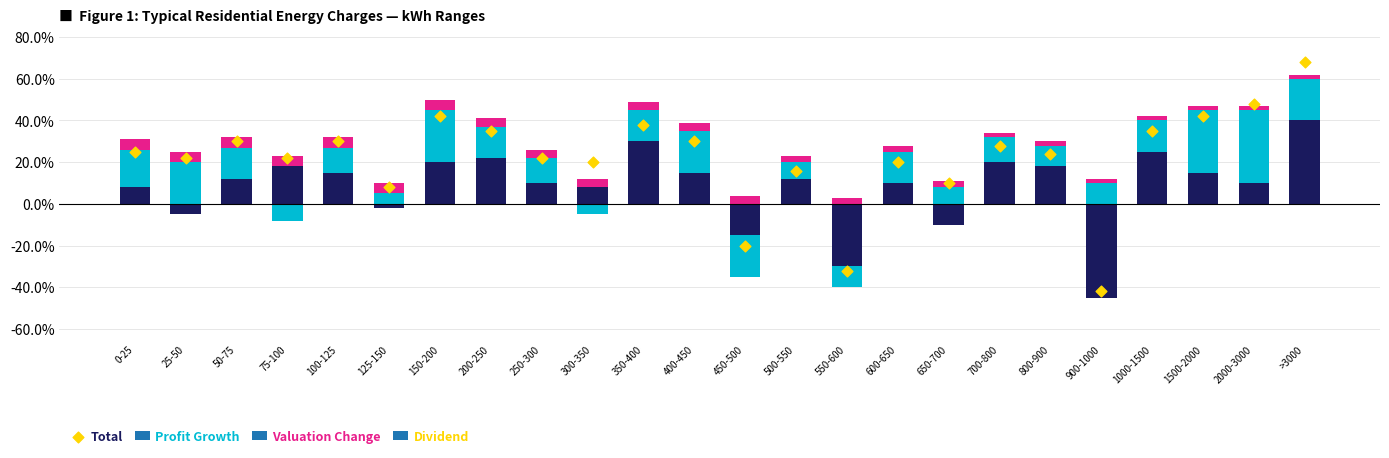

What is the change in value from 25-50 to >3000?

+0.5